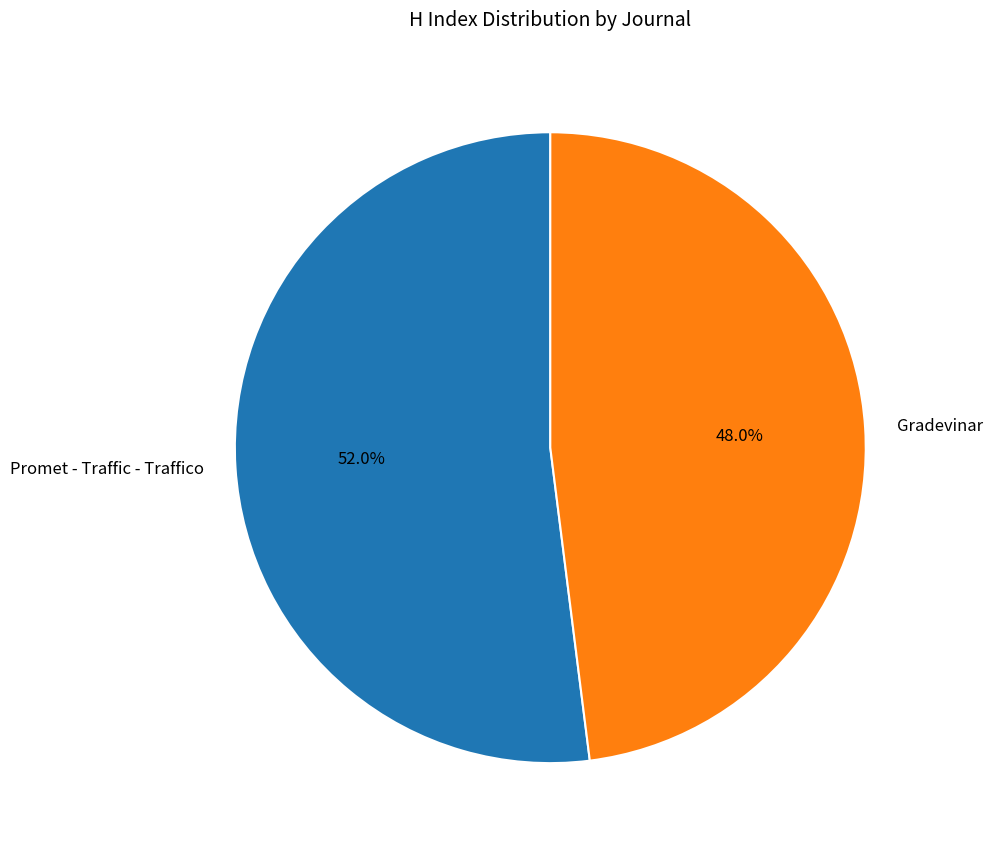

To the nearest percent, what is the difference between the largest and smallest slice percentages?

4%